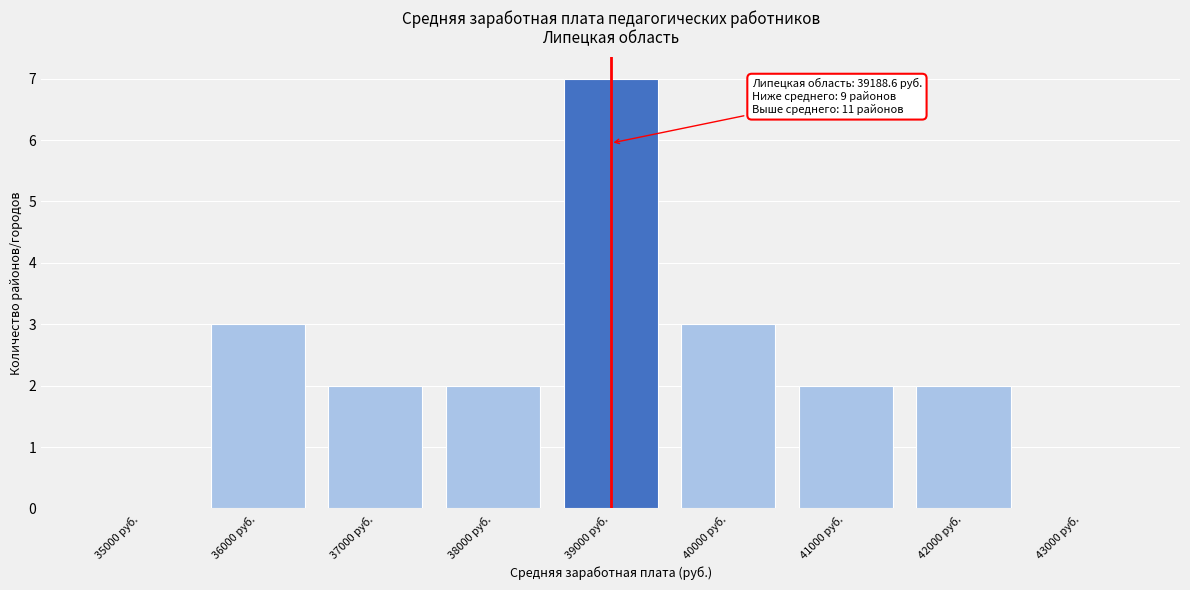

Reading right to left, list all the values displayed in this chart.

43000 руб.=0	42000 руб.=2	41000 руб.=2	40000 руб.=3	39000 руб.=7	38000 руб.=2	37000 руб.=2	36000 руб.=3	35000 руб.=0